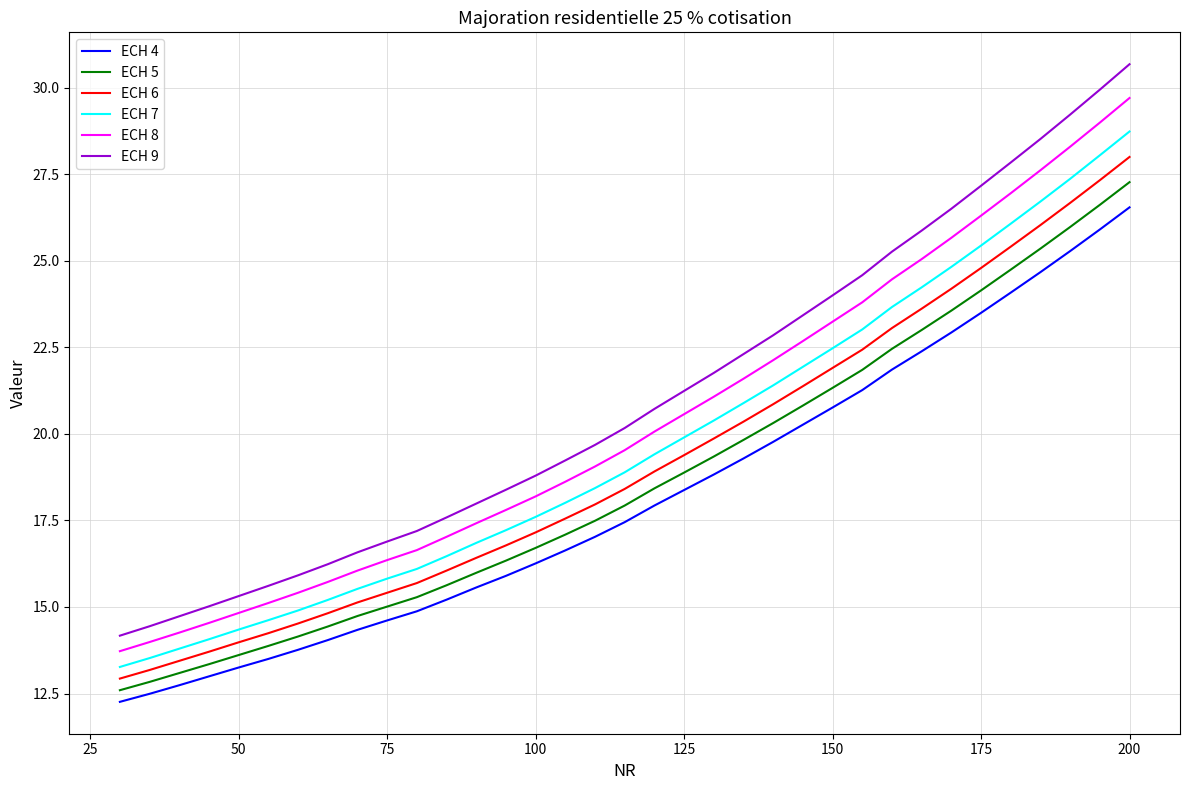

Which series has the largest range (max minus min)?

ECH 9